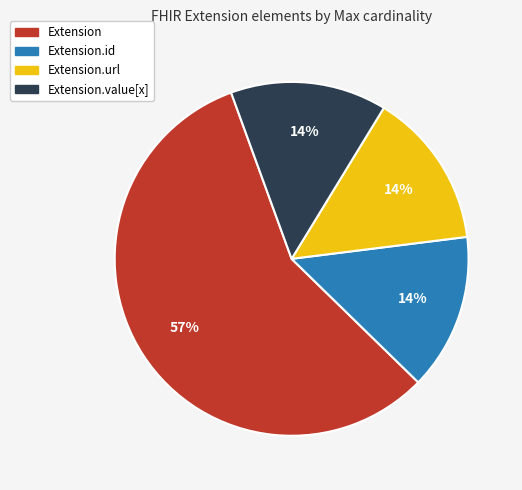

Is there a majority slice in this chart?

Yes